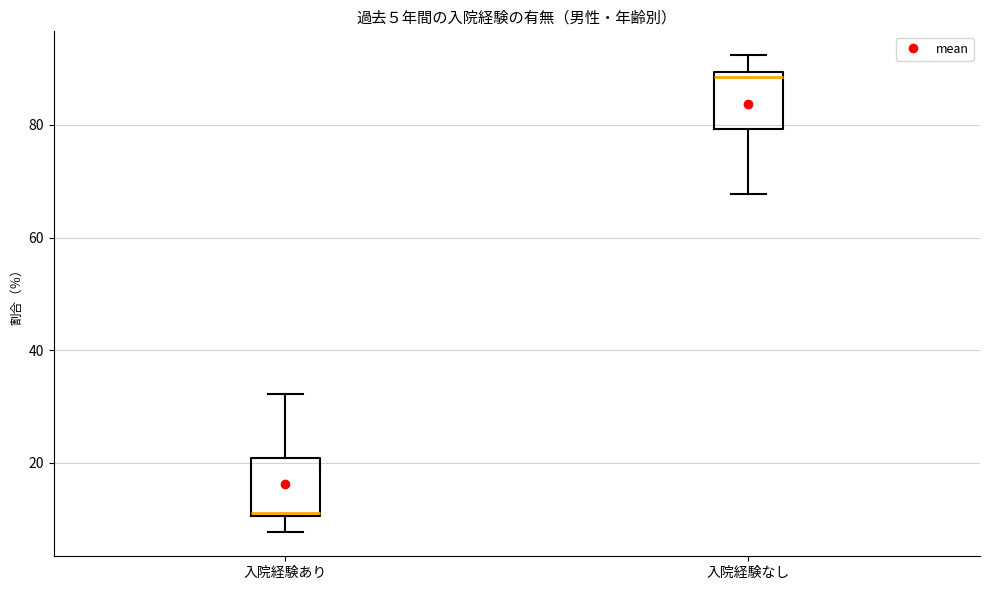

Which box has the lowest median line?

入院経験あり